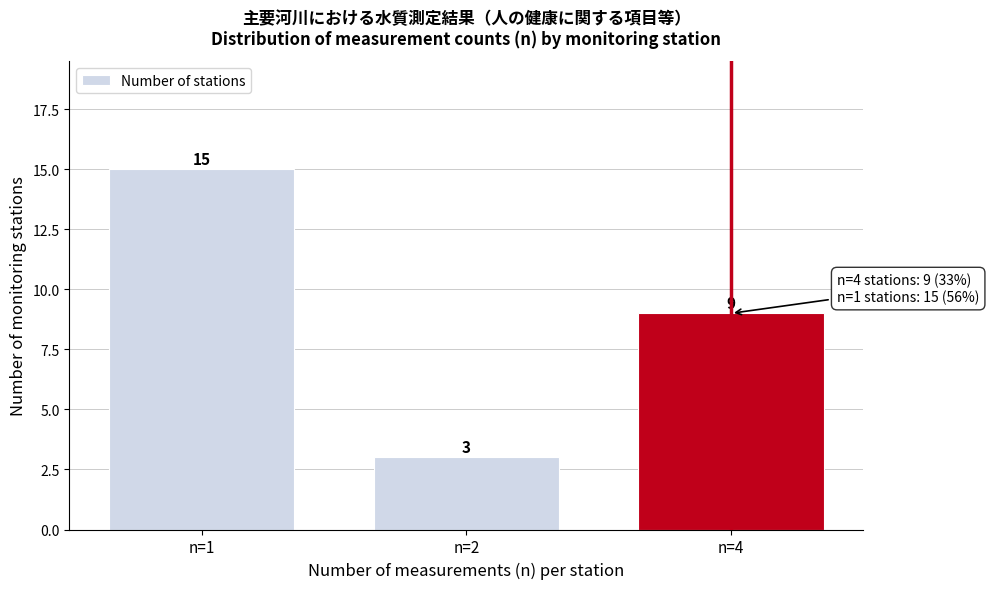

Reading left to right, what are all the values shown in this chart?

n=1=15	n=2=3	n=4=9